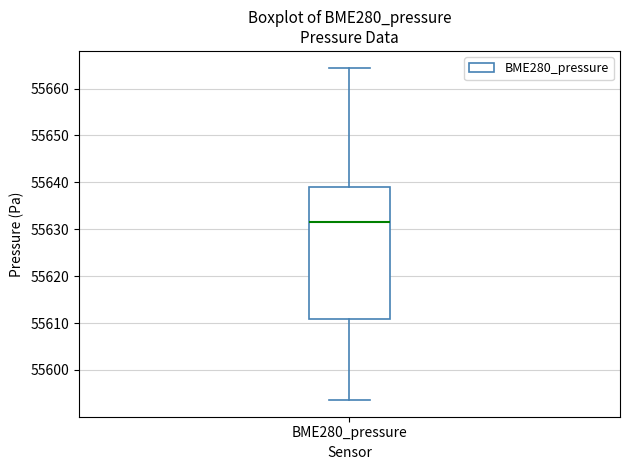

Transcribe this box plot: give where the median line is, the range the box spans, and where the two whiskers end, as read against the y-axis. The values are not printed on the chart, so give them approximately, as read against the axis.

median 55632, box 55611 to 55639, whiskers 55594 to 55664